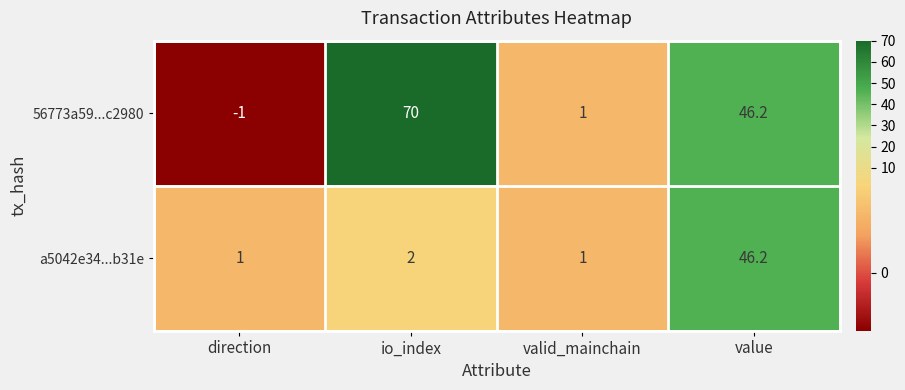

List the series in order of their peak value, lowest first.

a5042e34...b31e, 56773a59...c2980